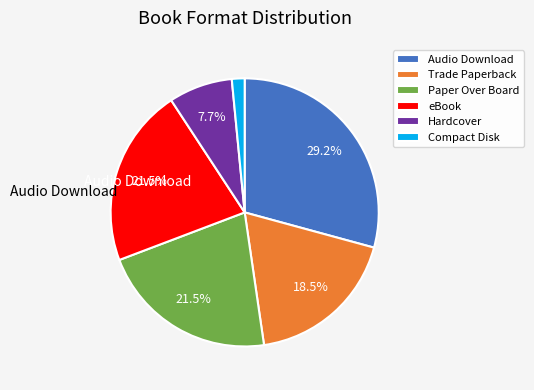

Is the sum of Hardcover and Trade Paperback greater than half?

No